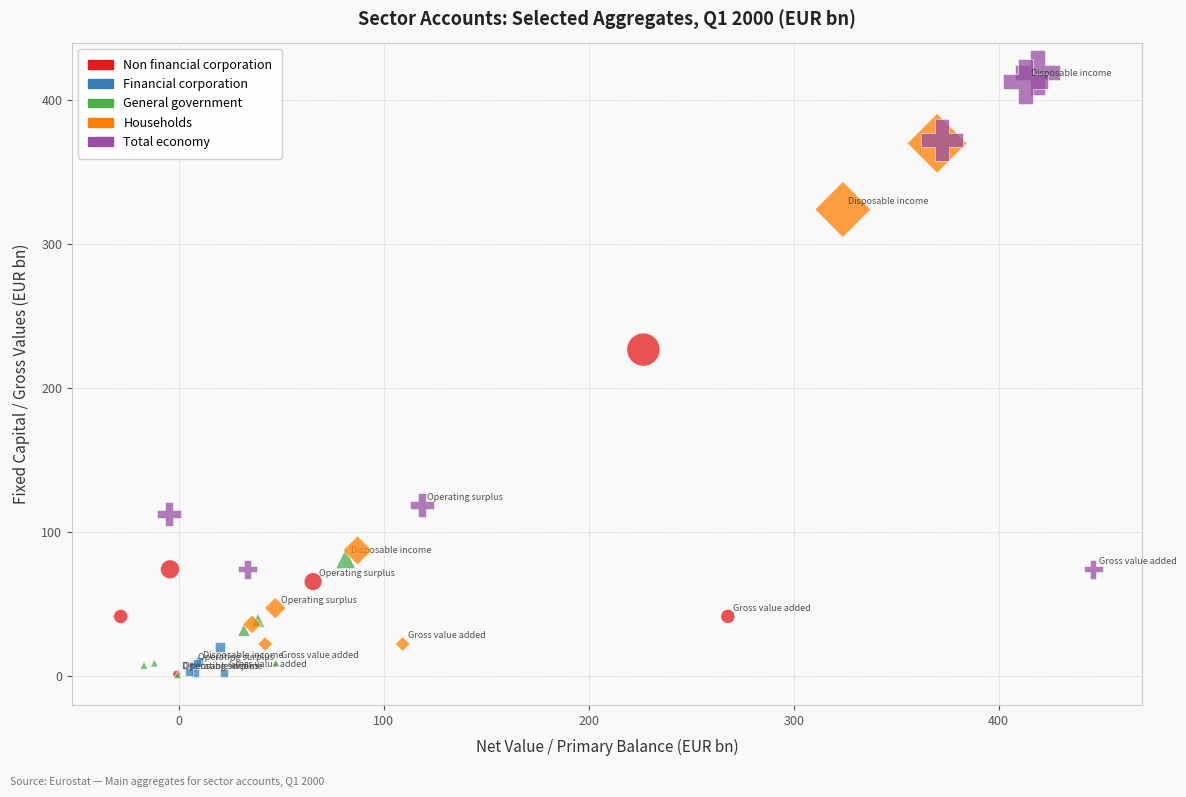

Which series contains the highest Y value?

Total economy